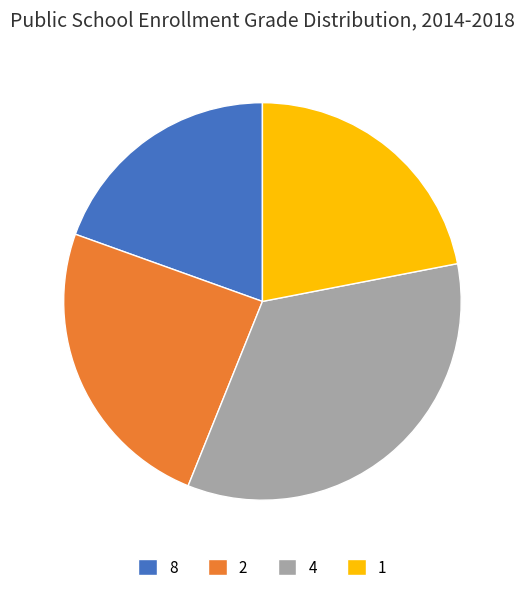

Is the sum of 4 and 1 greater than half?

Yes